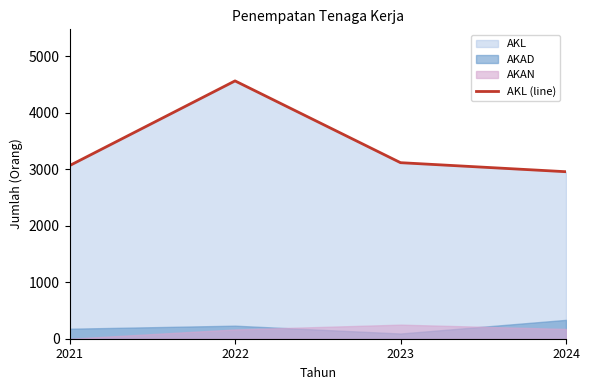

What is the value of the 2nd point from the left?

4565